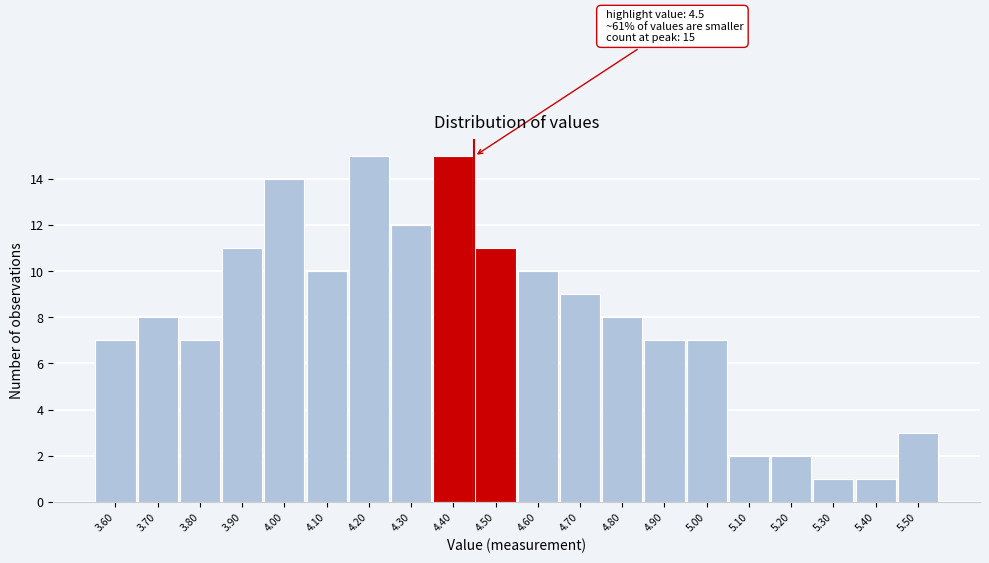

Reading left to right, extract all data points from this chart.

3.60=7	3.70=8	3.80=7	3.90=11	4.00=14	4.10=10	4.20=15	4.30=12	4.40=15	4.50=11	4.60=10	4.70=9	4.80=8	4.90=7	5.00=7	5.10=2	5.20=2	5.30=1	5.40=1	5.50=3